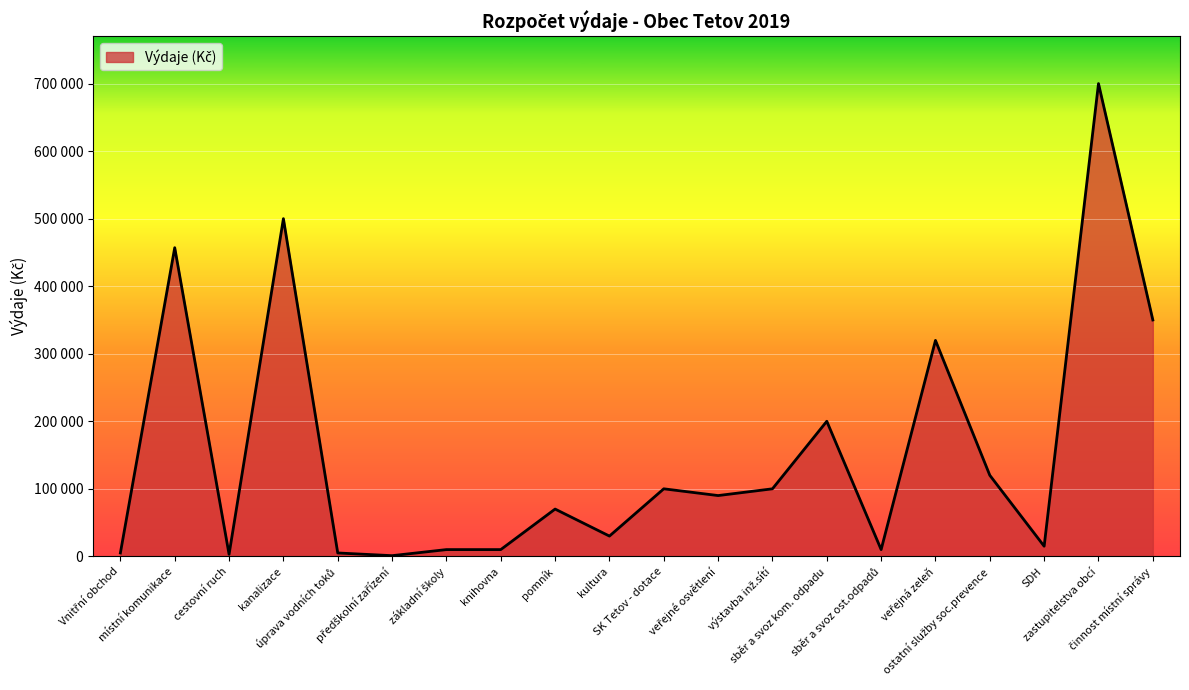

True or false: the data shows 30000 at kultura.

True